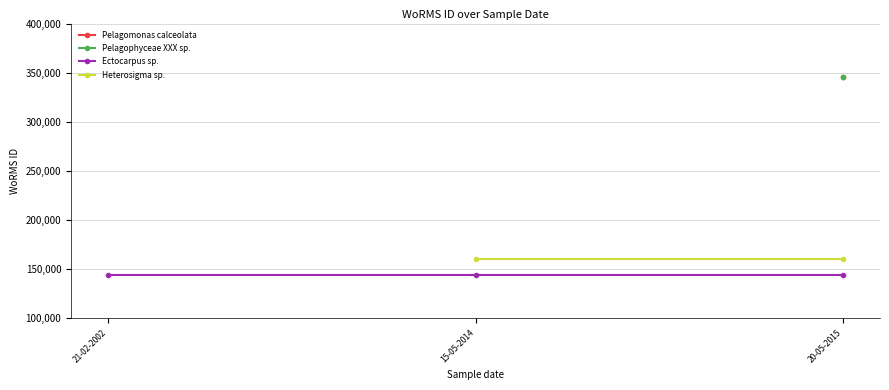

How many lines are shown in the chart?

4